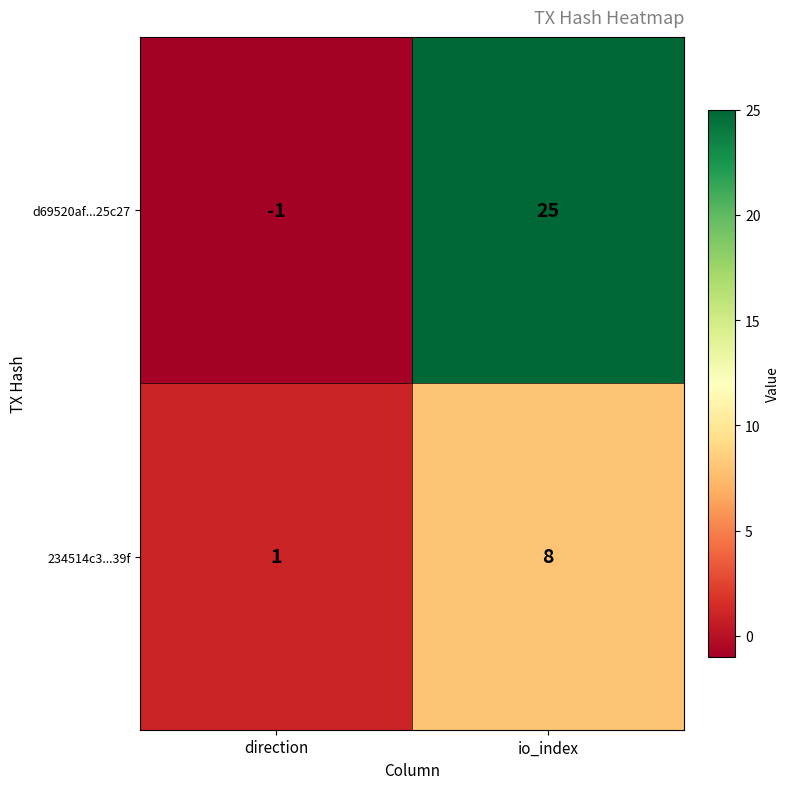

Reading left to right, transcribe all the data shown in this chart.

d69520af...25c27: -1	25
234514c3...39f: 1	8